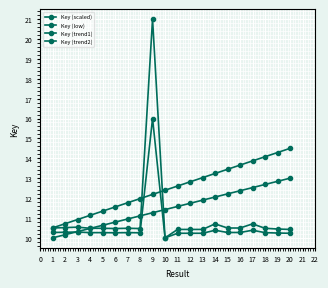

What is the spread (max minus min) of values at 7?

1.5